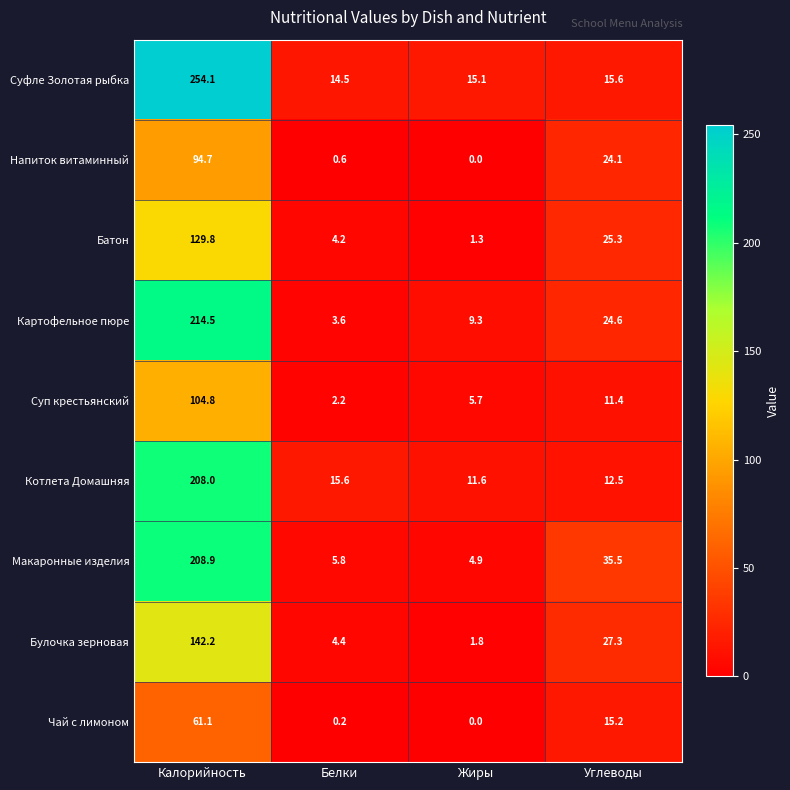

How many data points in Макаронные изделия are above 35?

2